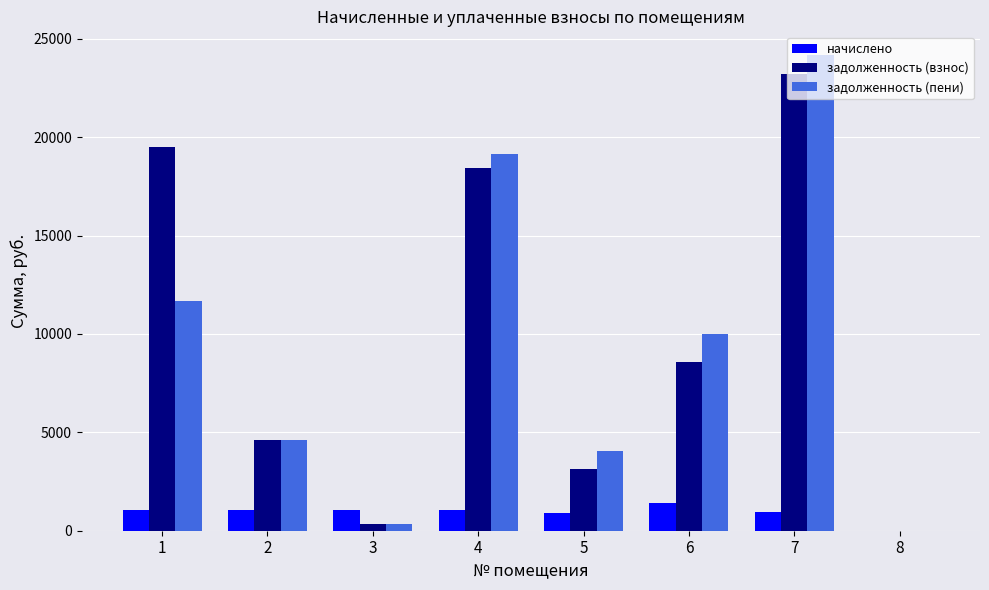

Between 2 and 4, which series saw the biggest shift?

задолженность (пени)